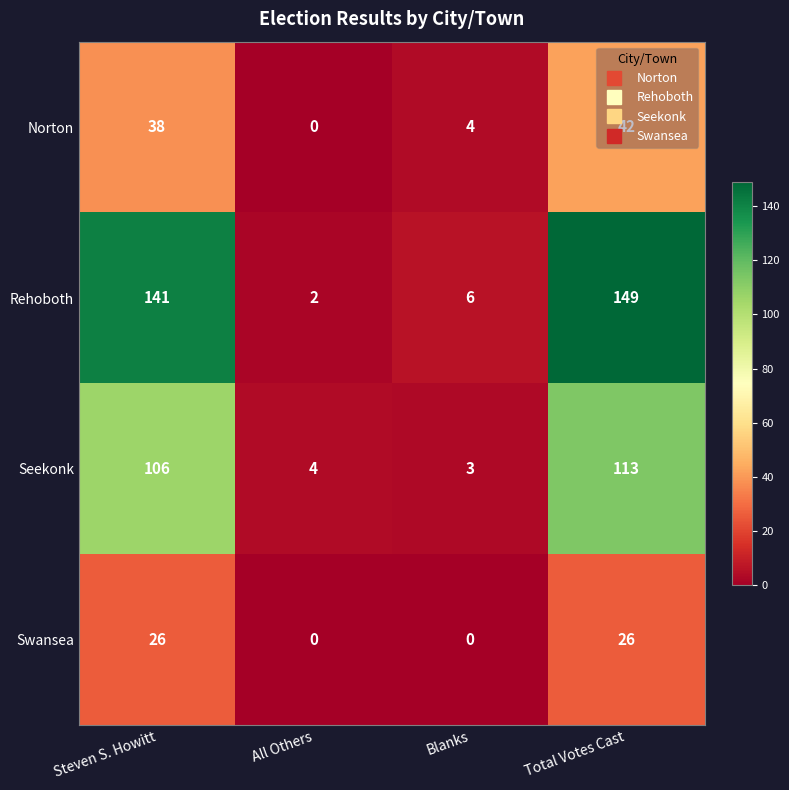

How many categories are shown in the chart?

4